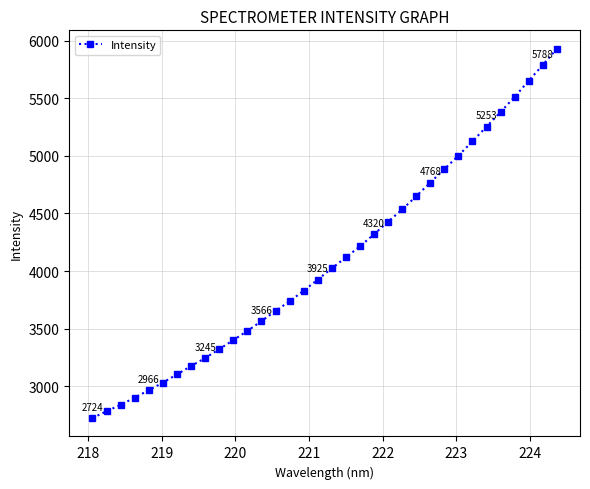

What is the maximum value shown in the chart?

5929.8